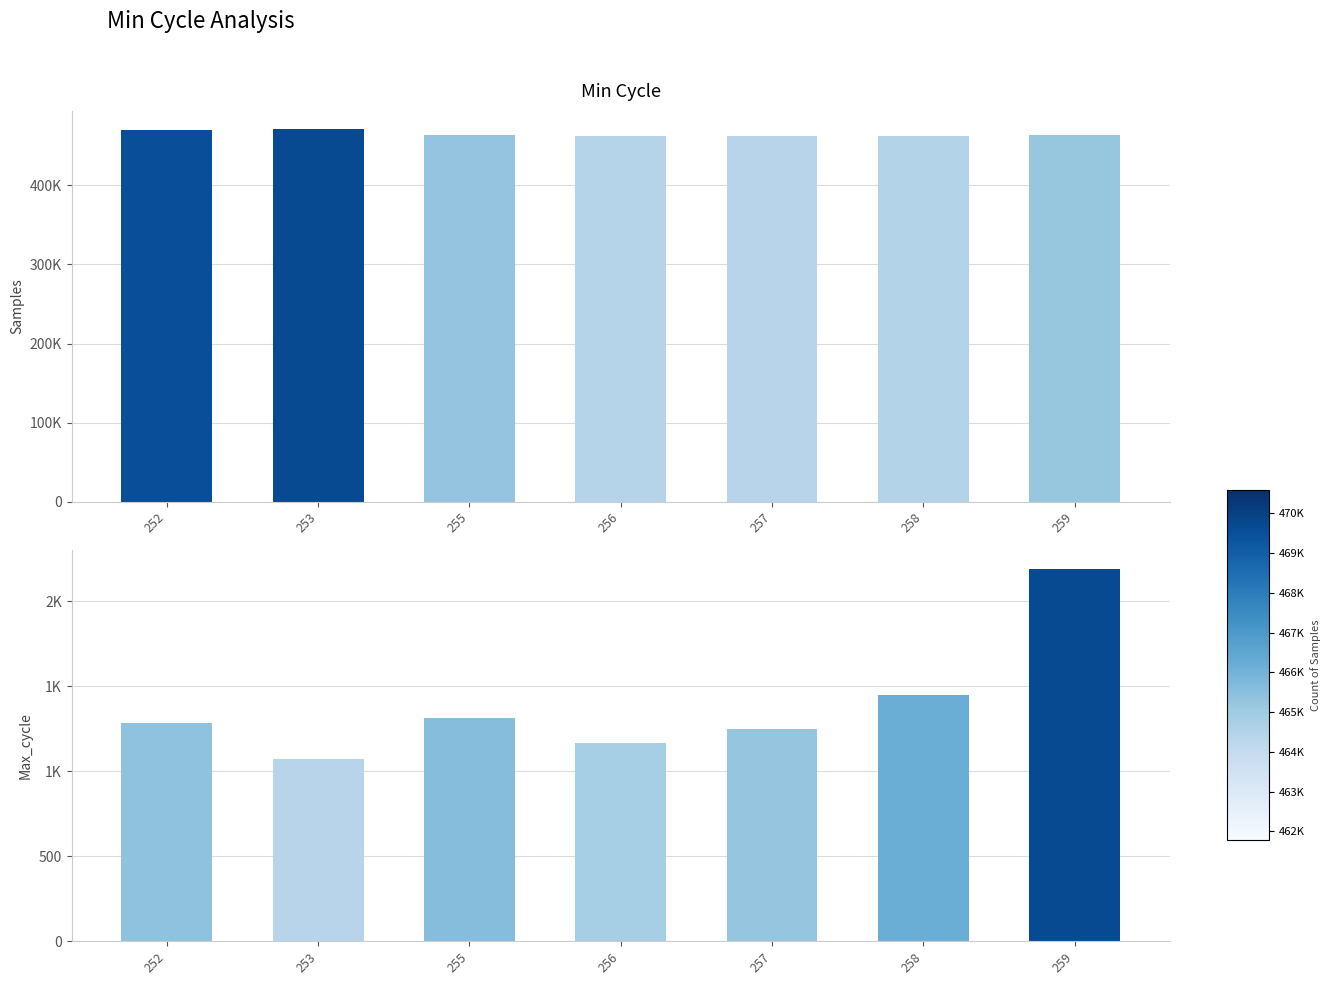

How many distinct data groups are displayed?

2